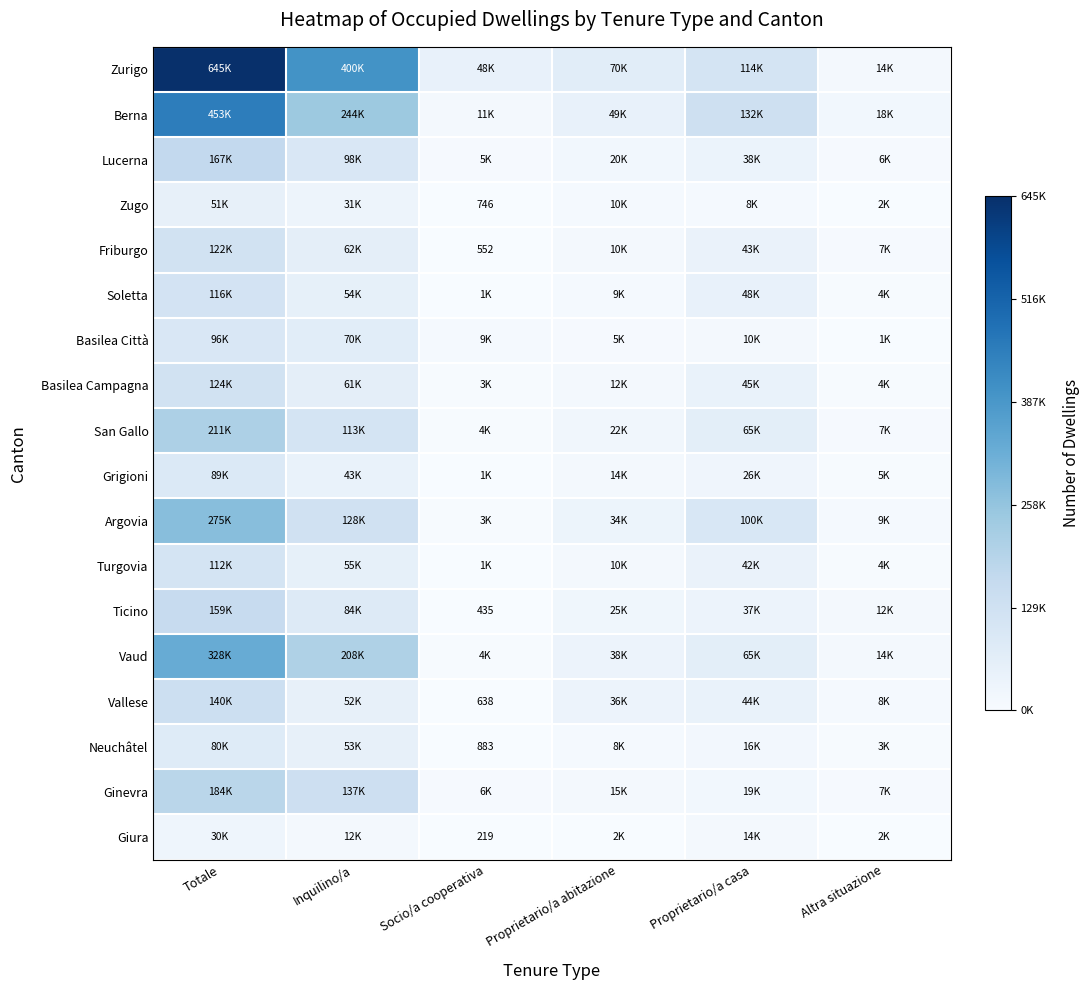

At which label is Basilea Città closest to 0?

Altra situazione